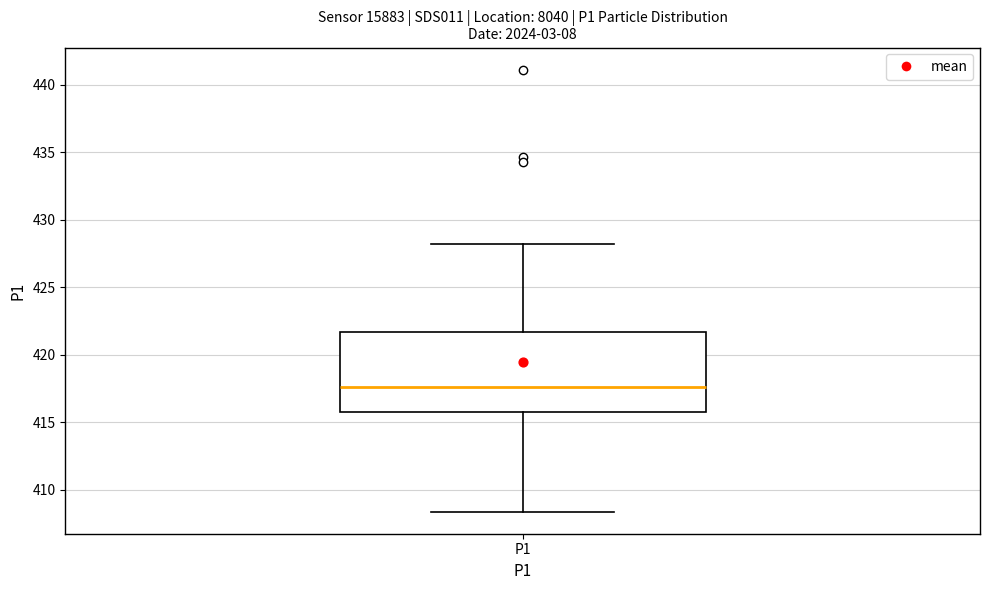

Transcribe this box plot: give where the median line is, the range the box spans, and where the two whiskers end, as read against the y-axis. The values are not printed on the chart, so give them approximately, as read against the axis.

median 417.5, box 416.0 to 421.5, whiskers 408.5 to 428.0